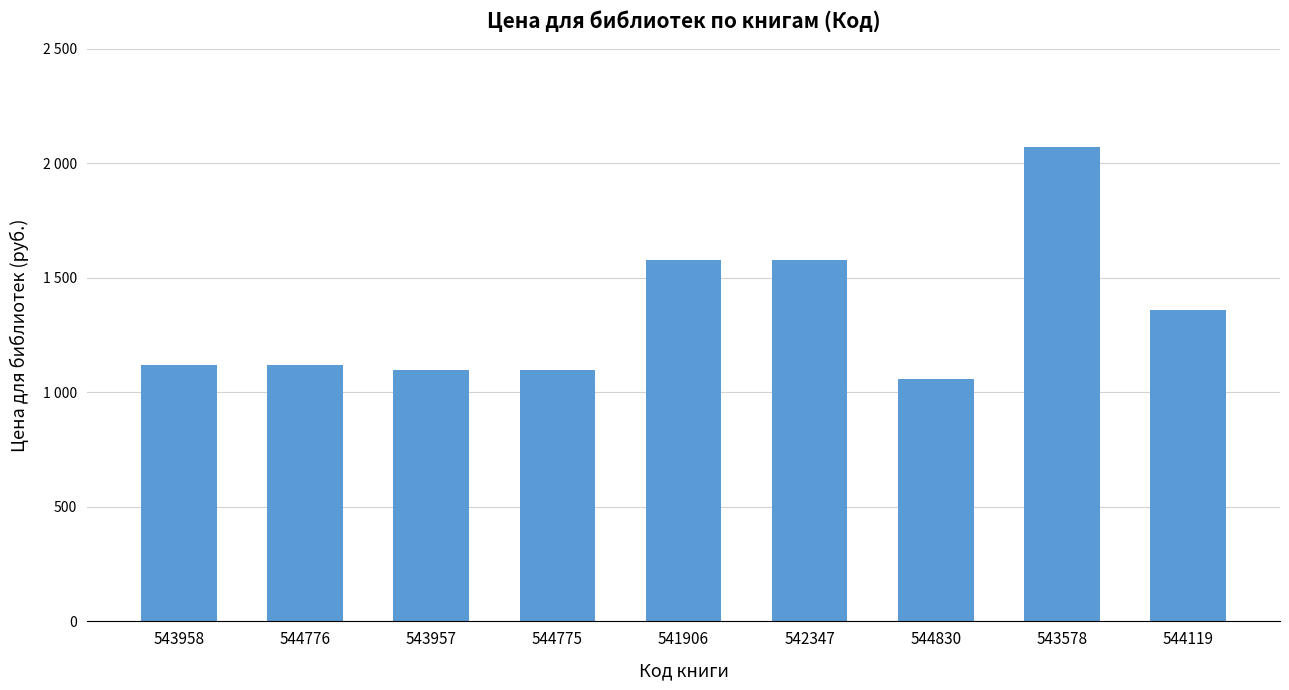

Rank the categories by value from lowest to highest.

544830, 543957, 544775, 543958, 544776, 544119, 541906, 542347, 543578